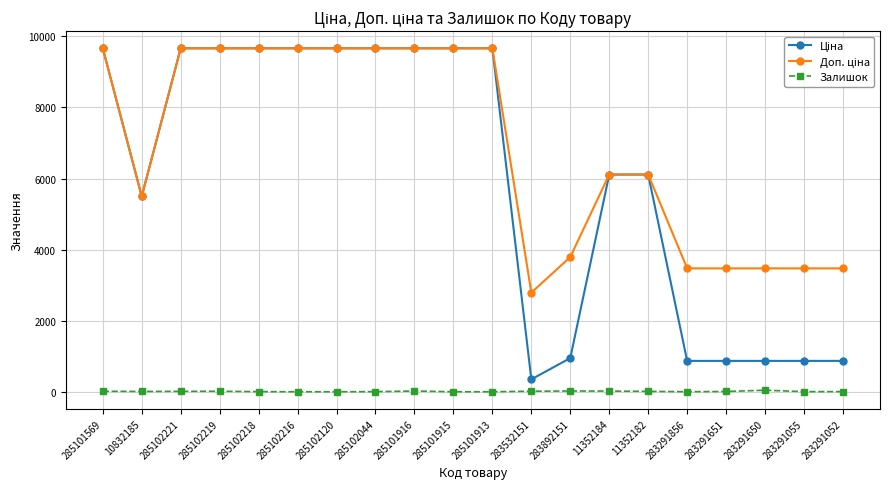

What is the maximum value shown in the chart?

9664.7